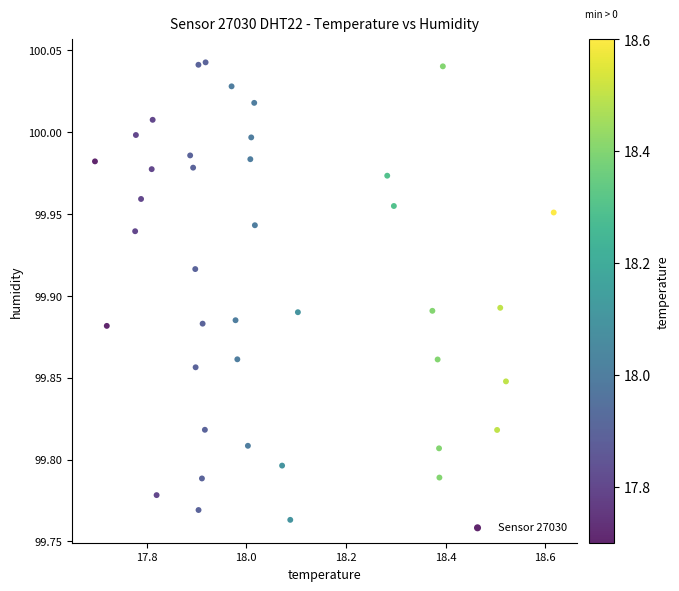

What is the range of X values (max minus min)?

0.9